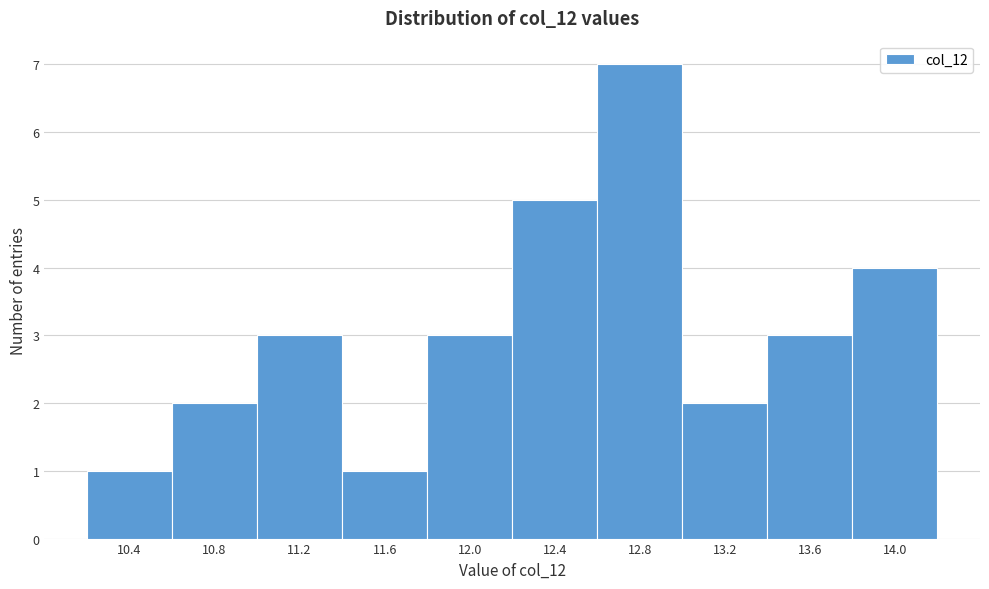

Reading left to right, transcribe this chart: for each bar, give the range it covers on the x-axis and its height. The values are not printed on the chart, so give them approximately, as read against the axis.

10.2 to 10.6: 1
10.6 to 11.0: 2
11.0 to 11.4: 3
11.4 to 11.8: 1
11.8 to 12.2: 3
12.2 to 12.6: 5
12.6 to 13.0: 7
13.0 to 13.4: 2
13.4 to 13.8: 3
13.8 to 14.2: 4